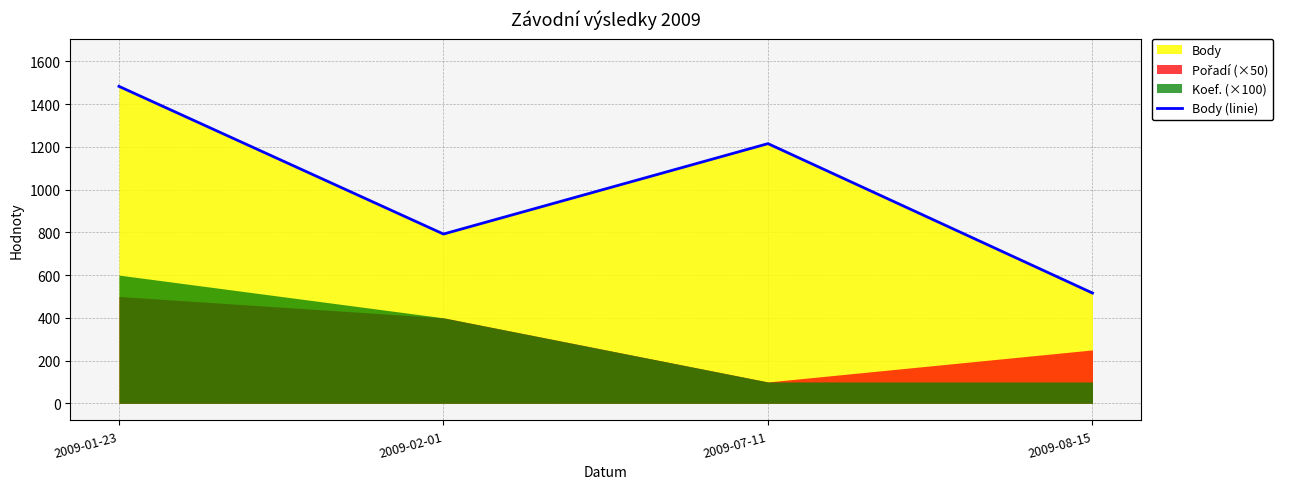

Reading right to left, transcribe all the data shown in this chart.

516	1215	792	1483